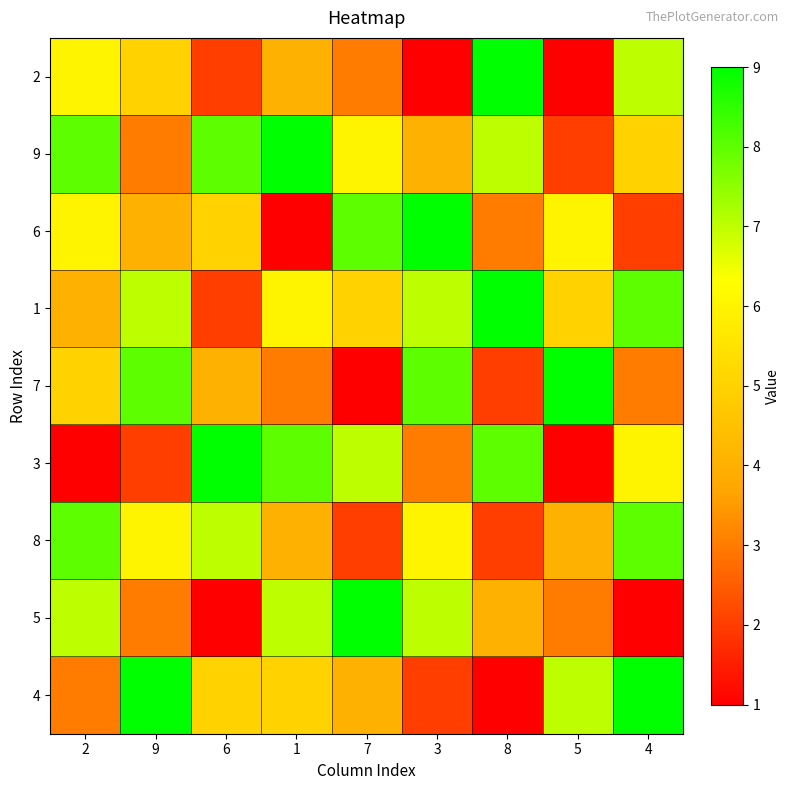

What is the spread (max minus min) of values at 6?

8